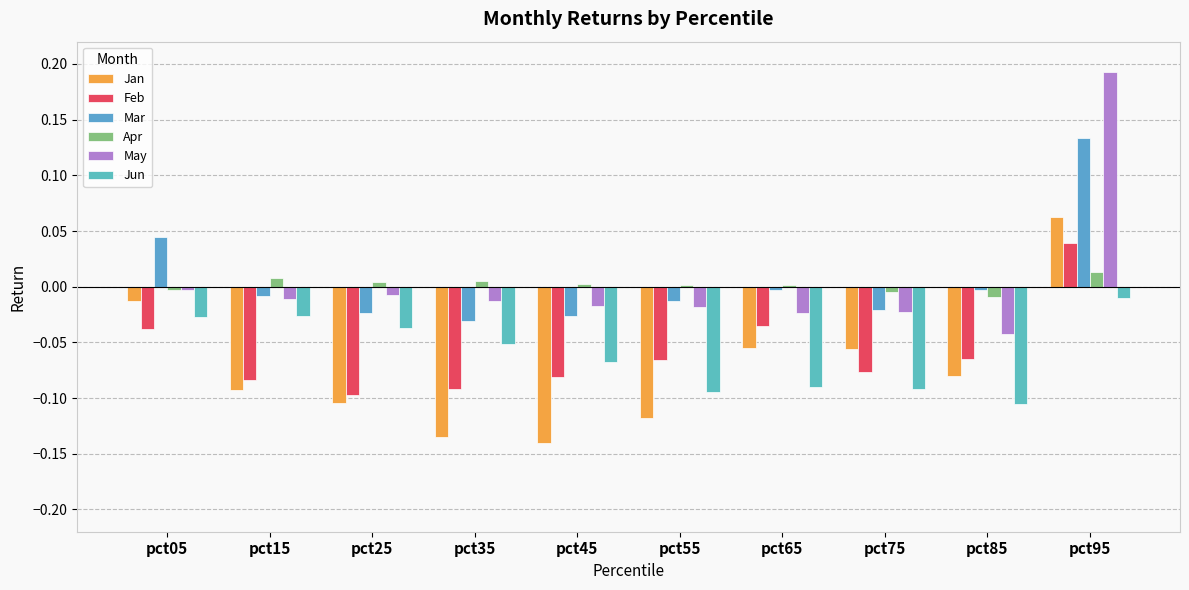

Count the number of data series in this chart.

6